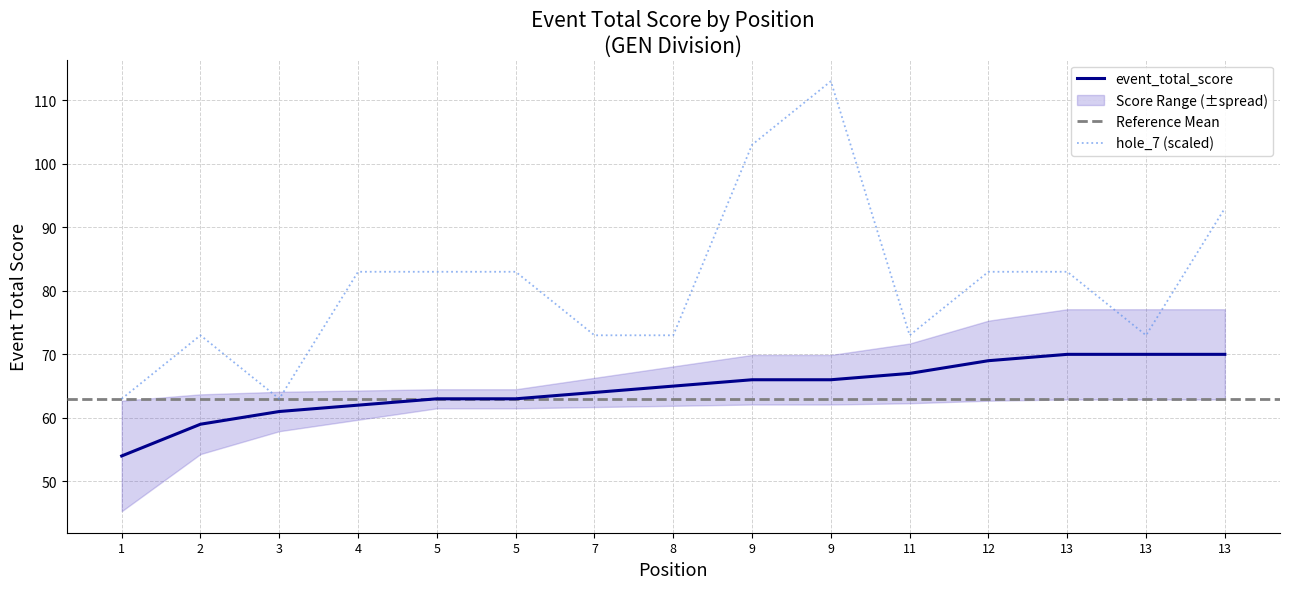

Which category has the highest value across all series?

9